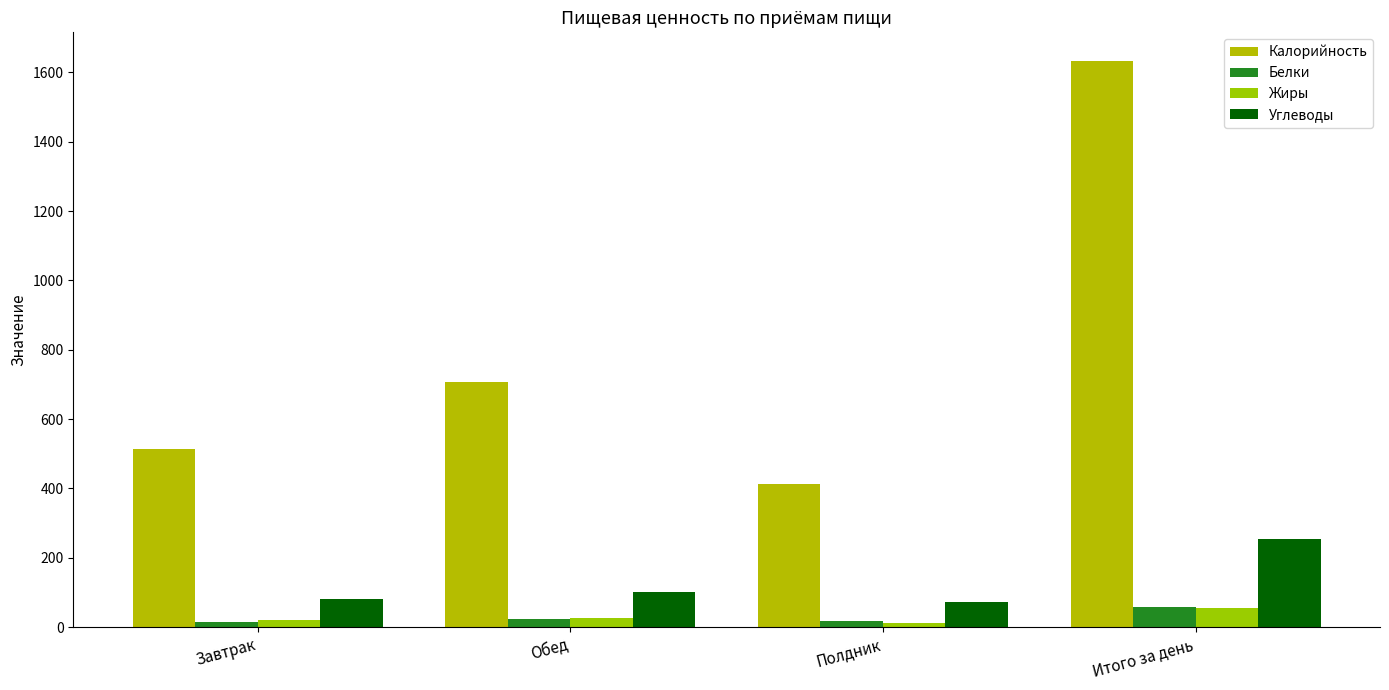

At which label does Калорийность reach its minimum?

Полдник